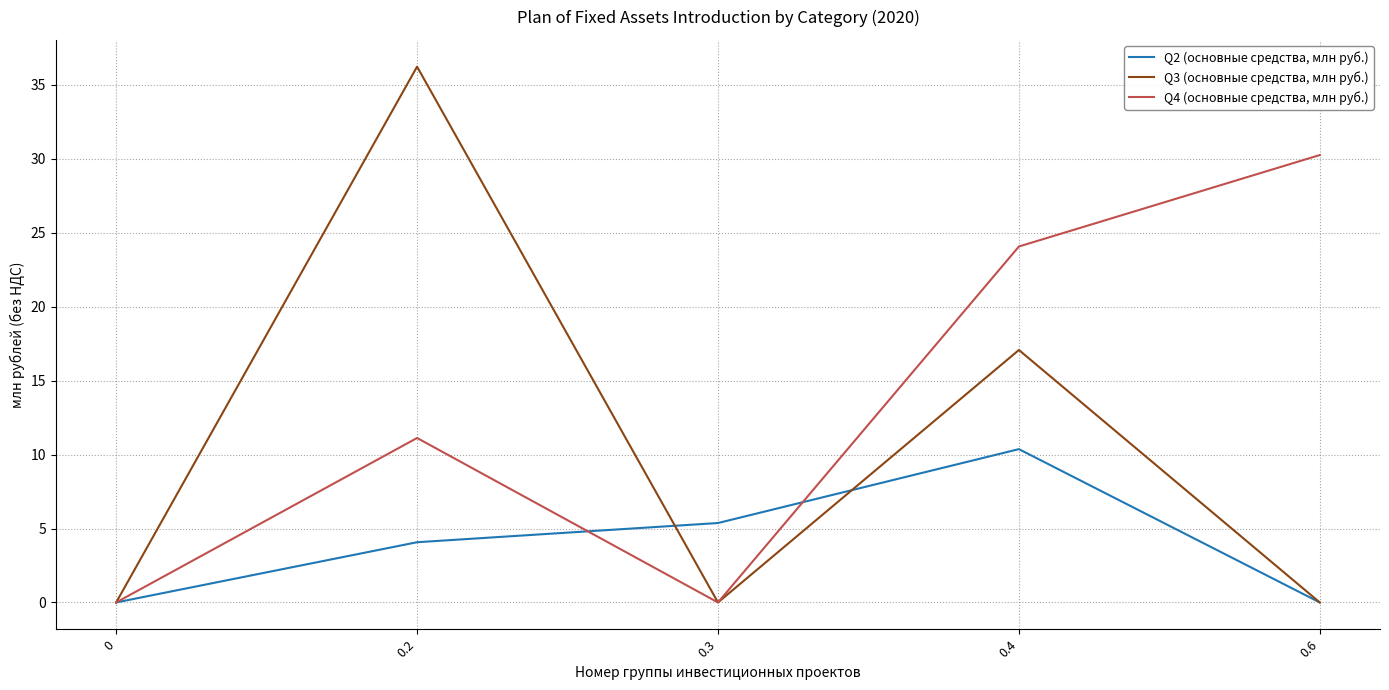

How many values in the Q4 (основные средства, млн руб.) series are below 11?

2